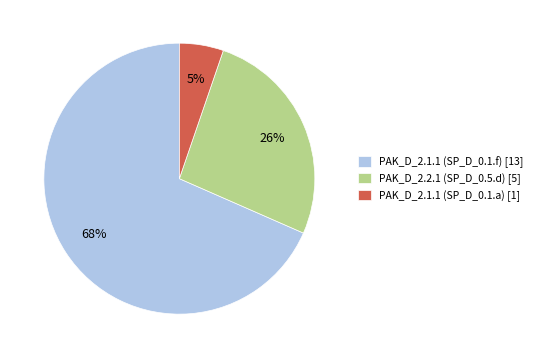

Which category accounts for the majority?

PAK_D_2.1.1 (SP_D_0.1.f) [13]